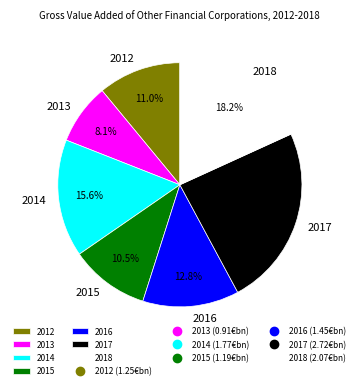

Which category has the biggest portion of the pie?

2017